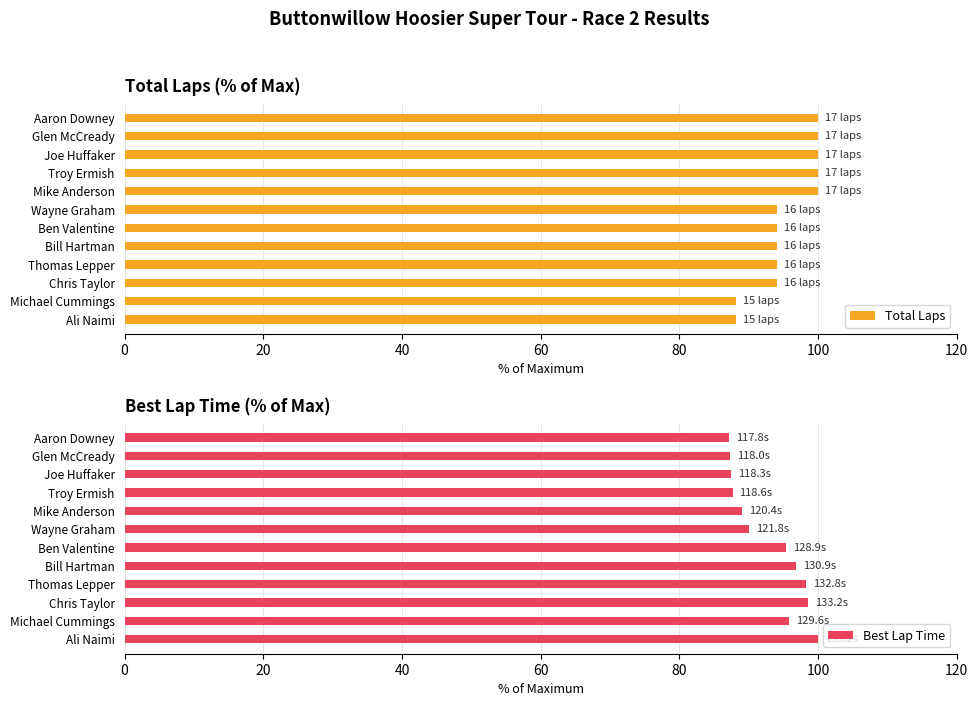

Is it true that Total Laps equals 94.1 at Bill Hartman?

True